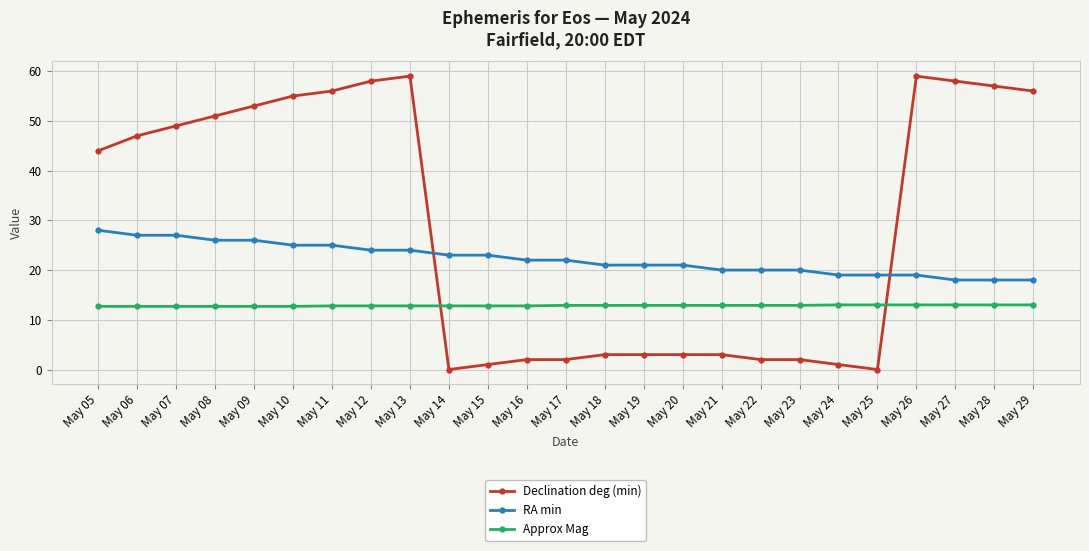

True or false: Declination deg (min) has more than 1 points higher than both neighbors.

True